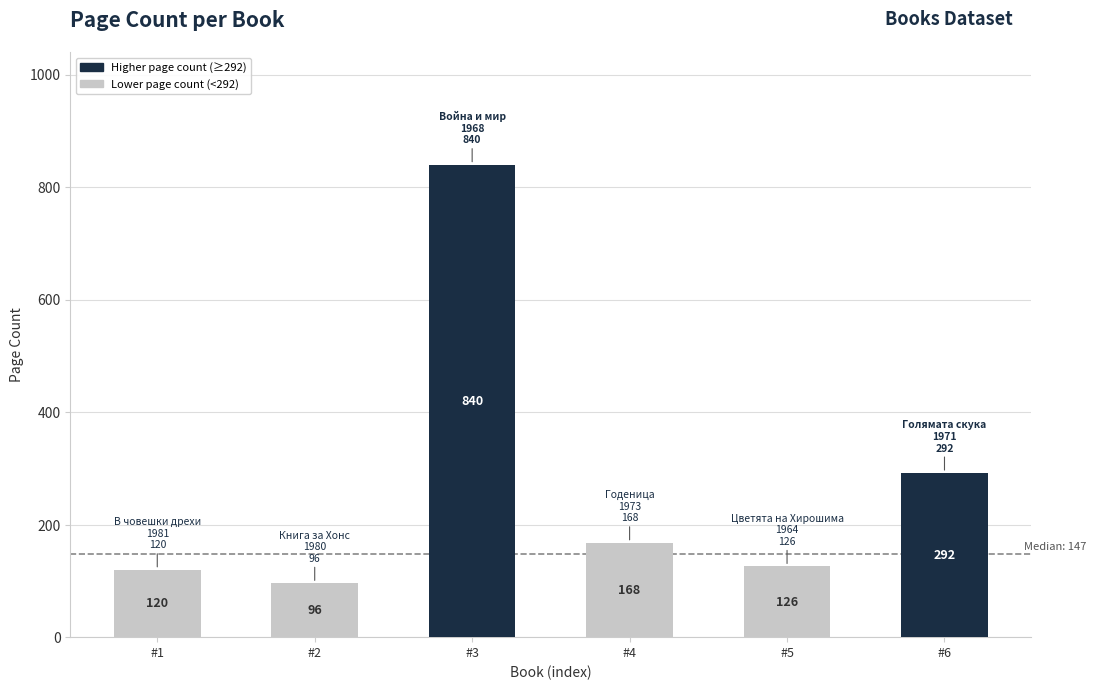

What is the sum of all values?

1642